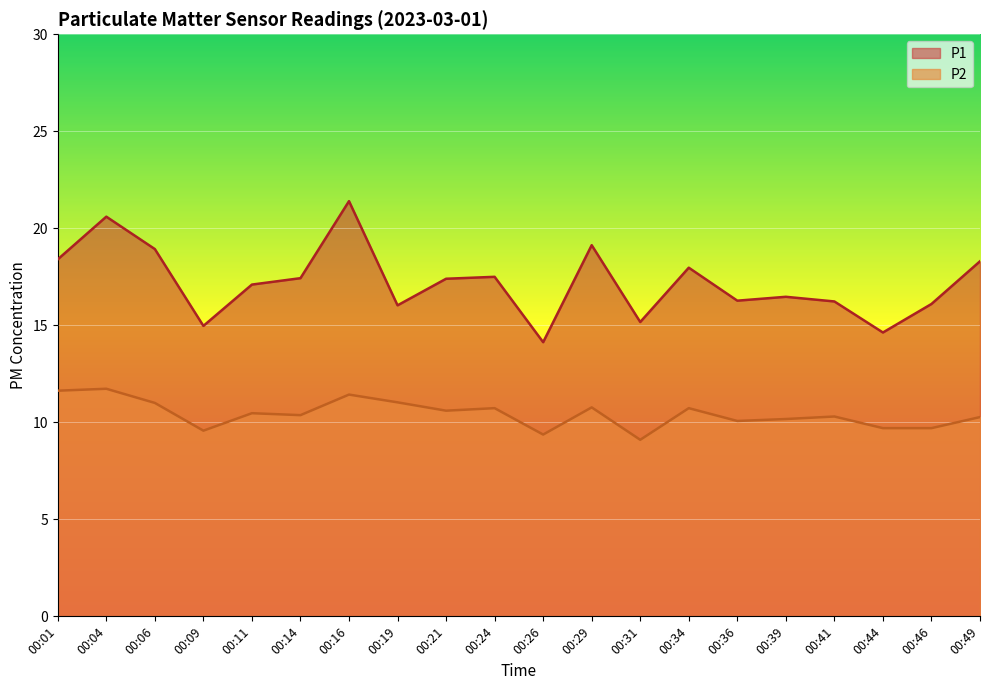

How many lines are shown in the chart?

2